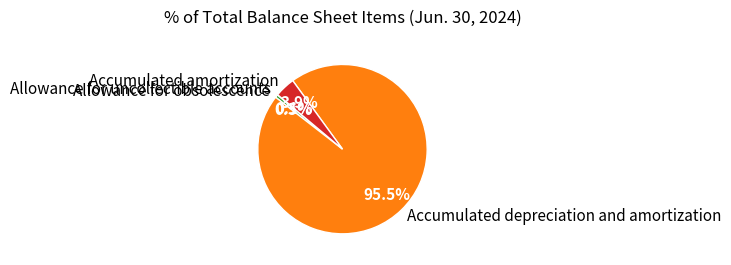

What is the ratio of the value at Accumulated depreciation and amortization to the value at Allowance for obsolescence?

174.2